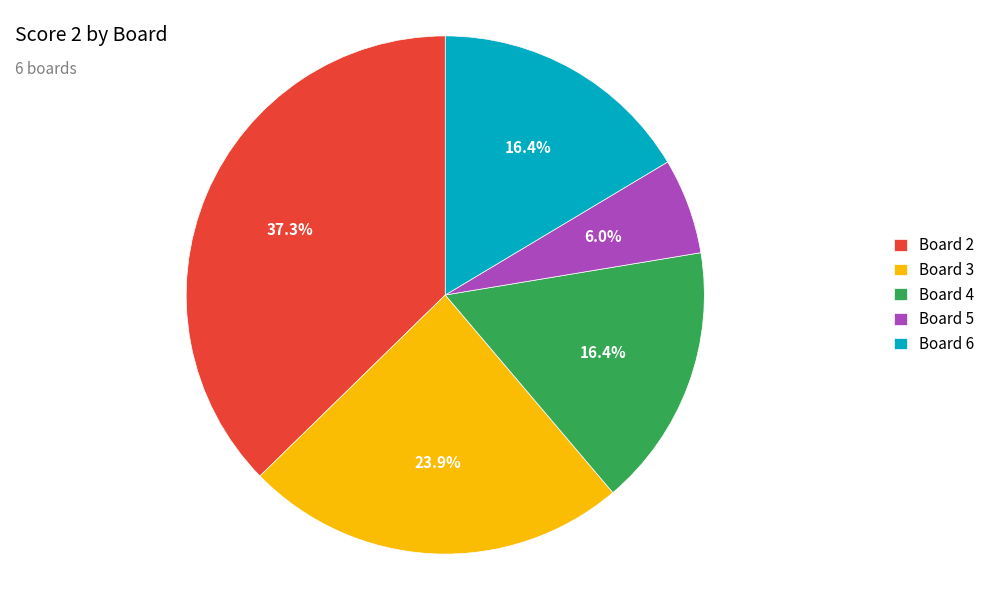

Is the sum of Board 3 and Board 4 greater than half?

No